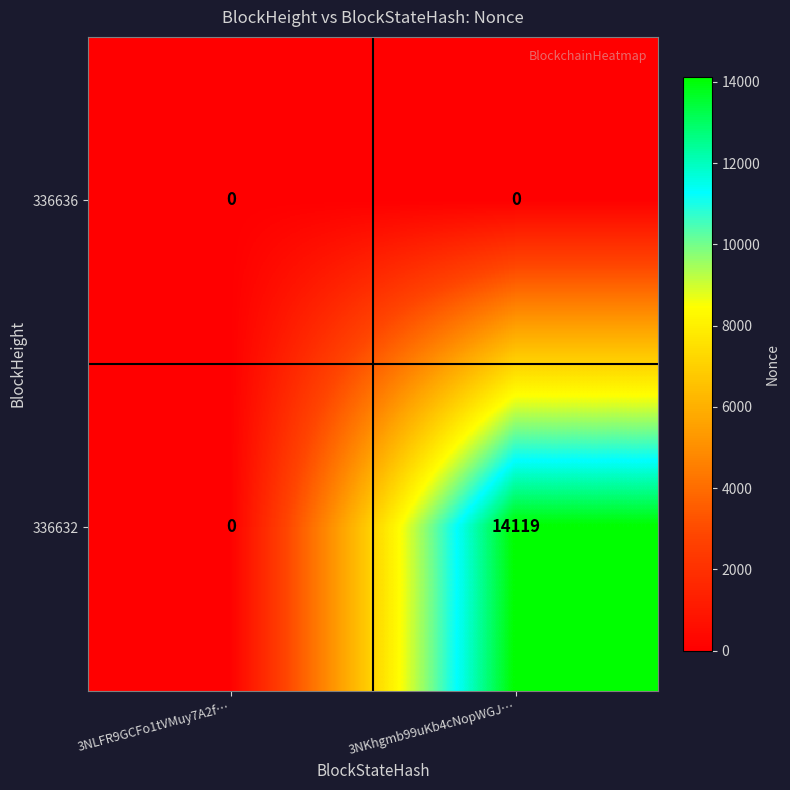

At which category is the sum across all series the highest?

3NKhgmb99uKb4cNopWGJ…